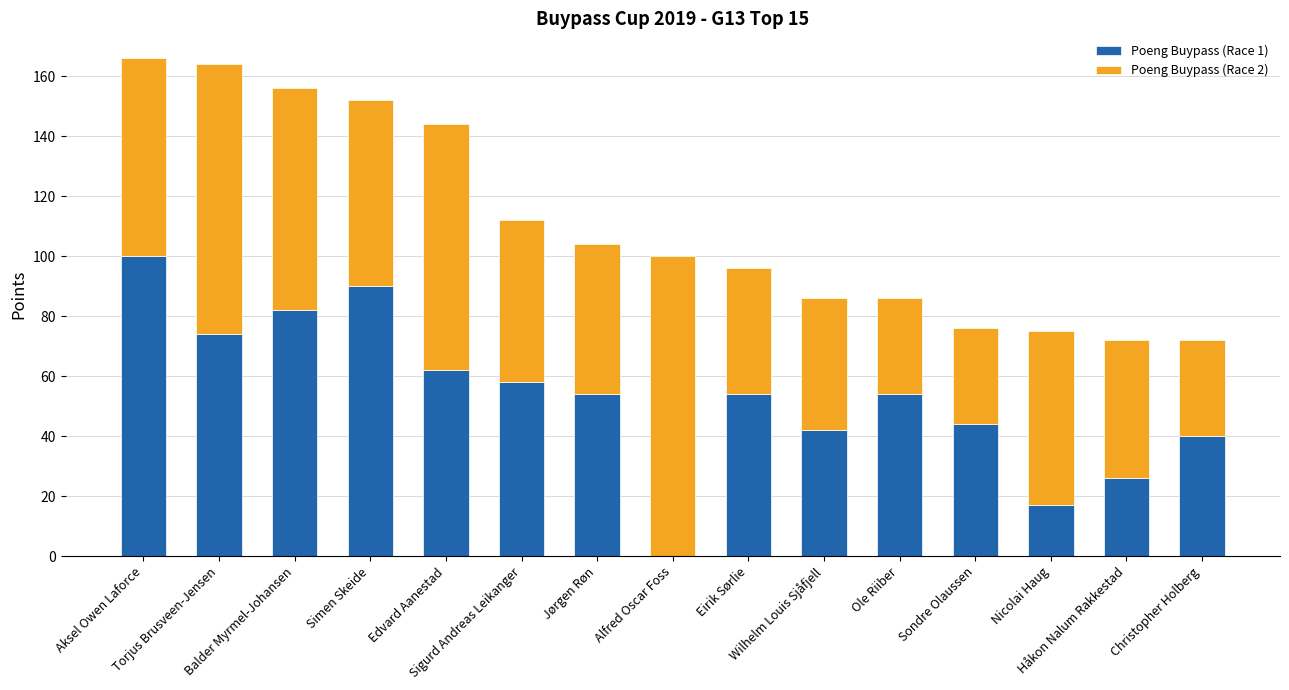

Is it true that Poeng Buypass (Race 1) equals 54 at Ole Riiber?

True